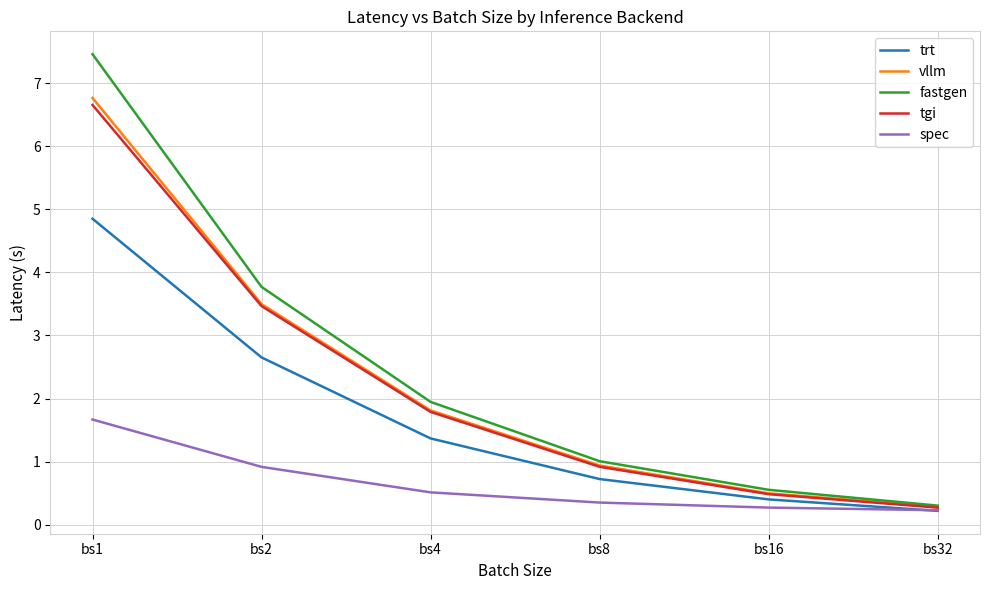

True or false: spec has a value of 0.3 at bs8.

True